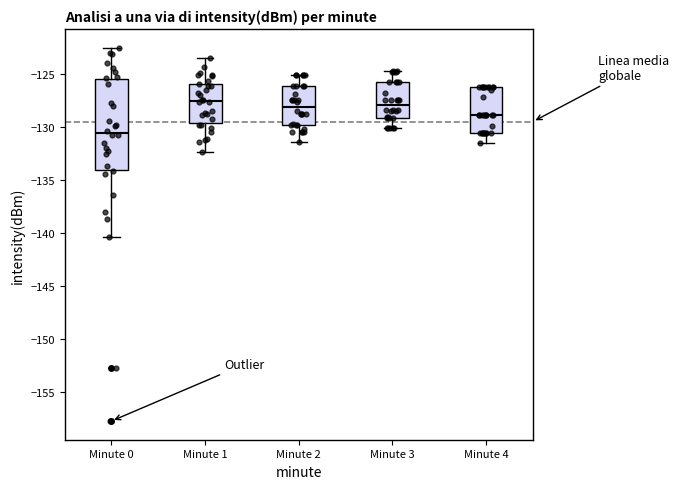

Where does the upper whisker of the box for Minute 2 end on the y-axis? The values are not printed on the chart, so give them approximately, as read against the axis.

-125.0